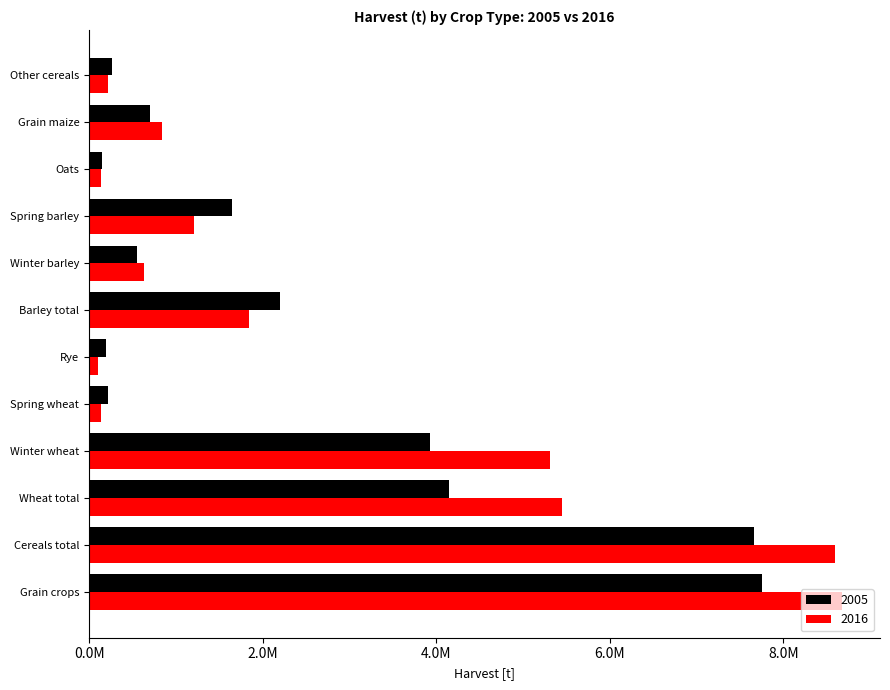

Are the bars grouped side by side (vs. stacked)?

Yes